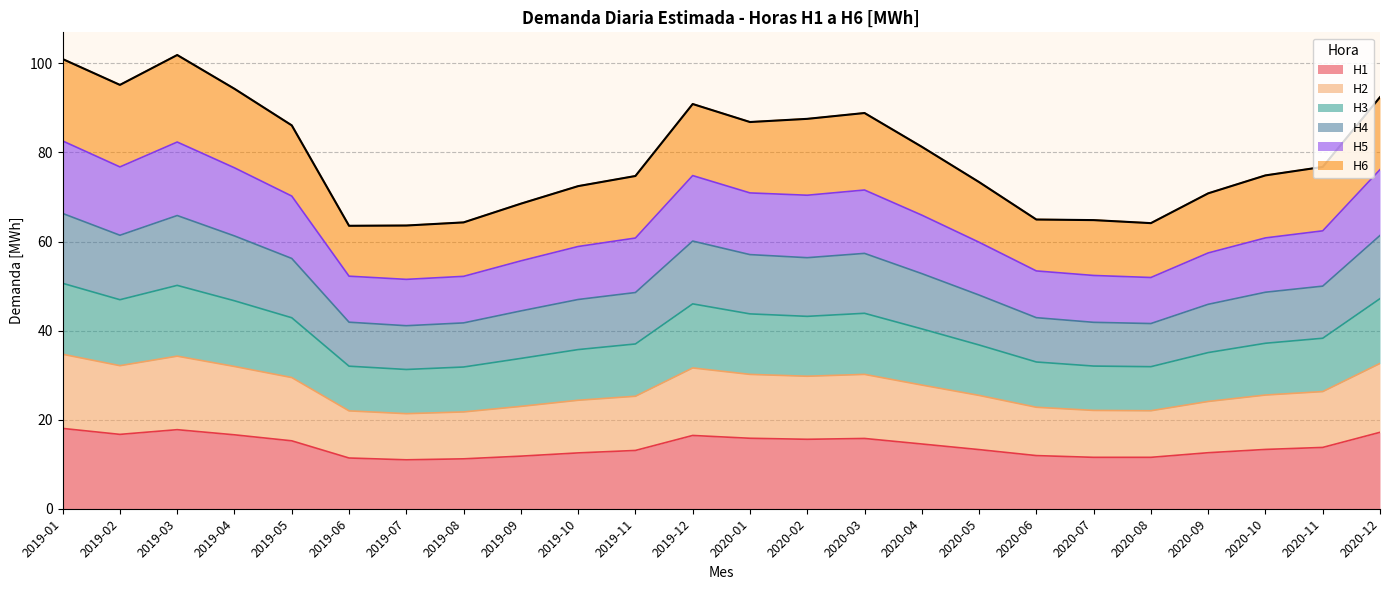

What is the total value across all series at 2020-03?

88.9